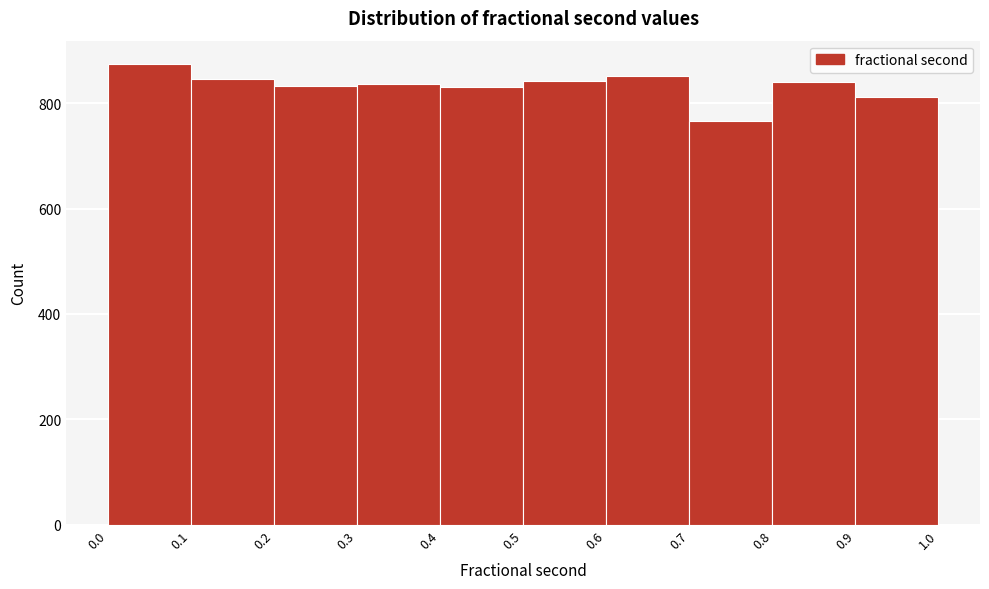

What is the height of the bar covering 0.7 to 0.8 on the x-axis? The values are not printed on the chart, so give them approximately, as read against the axis.

760